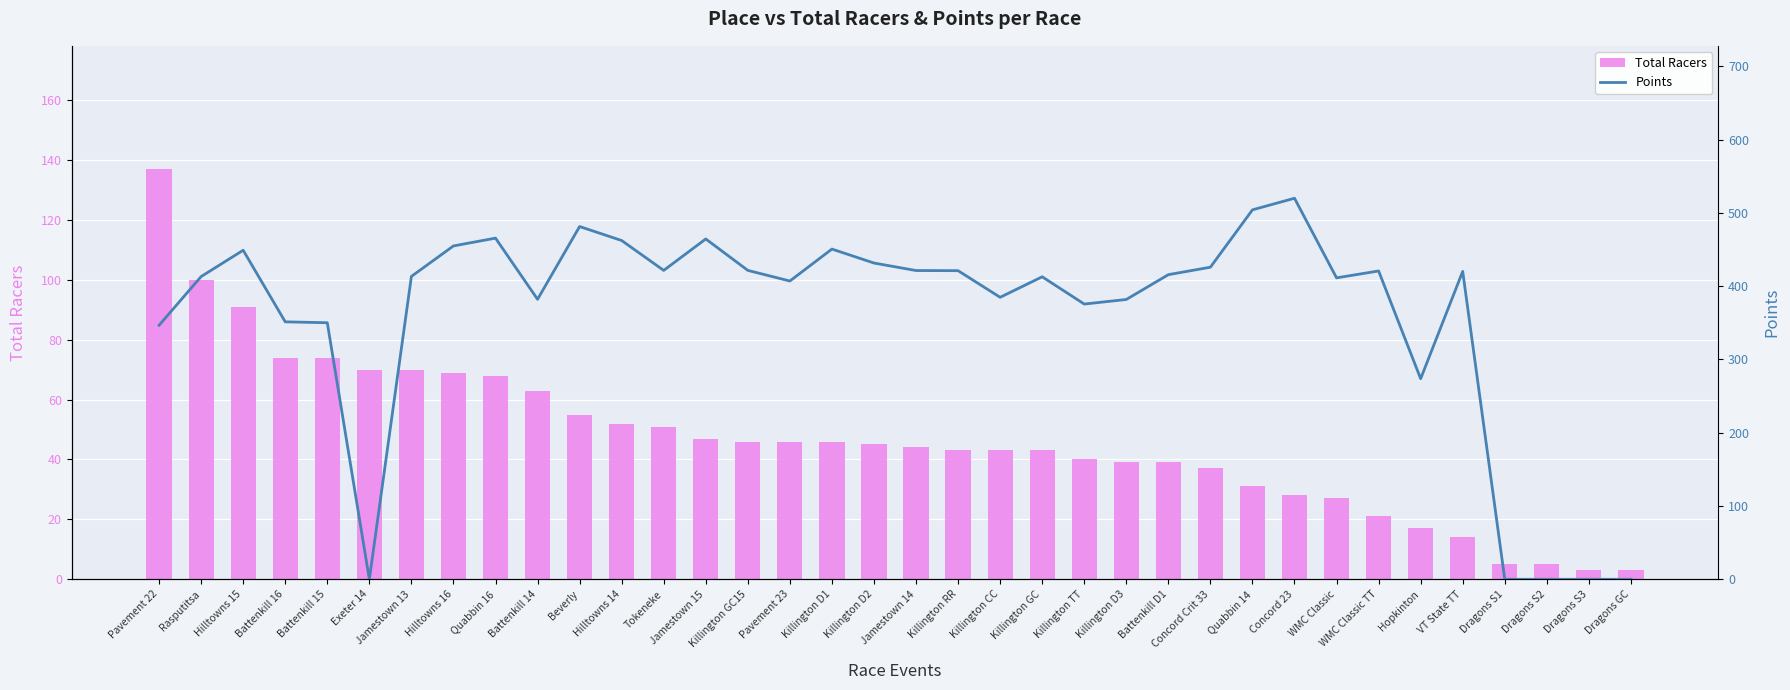

What is the label of the 6th bar from the left?

Exeter 14